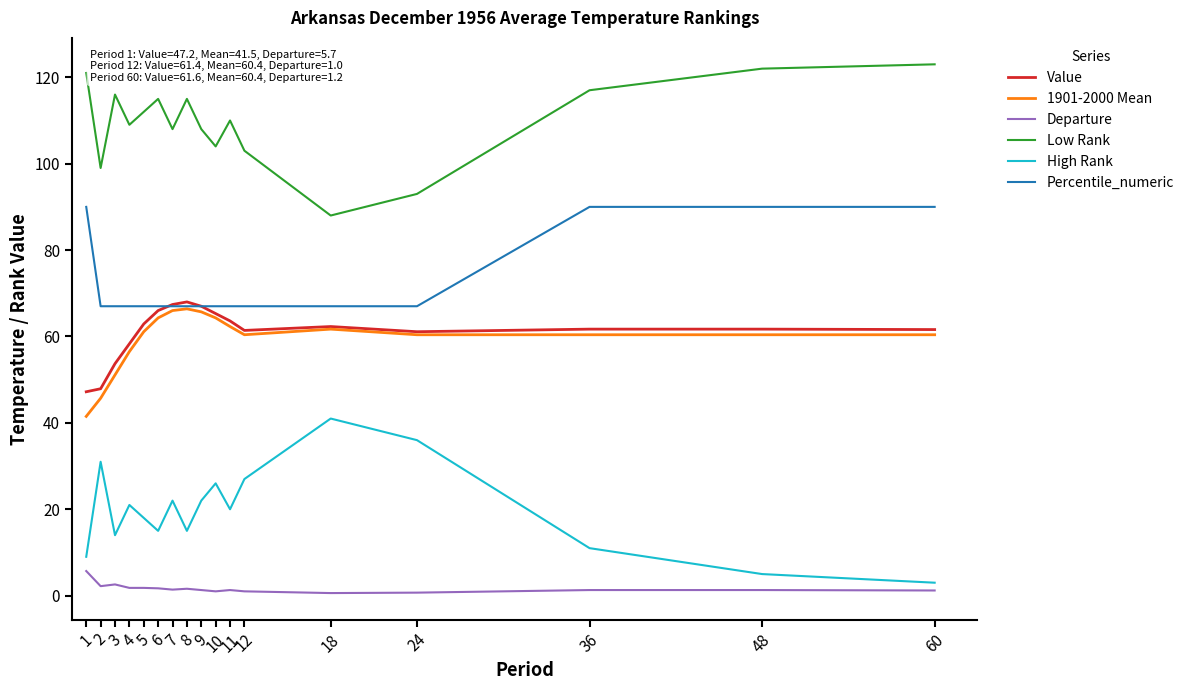

True or false: 1901-2000 Mean has a value of 21.8 at 4.

False